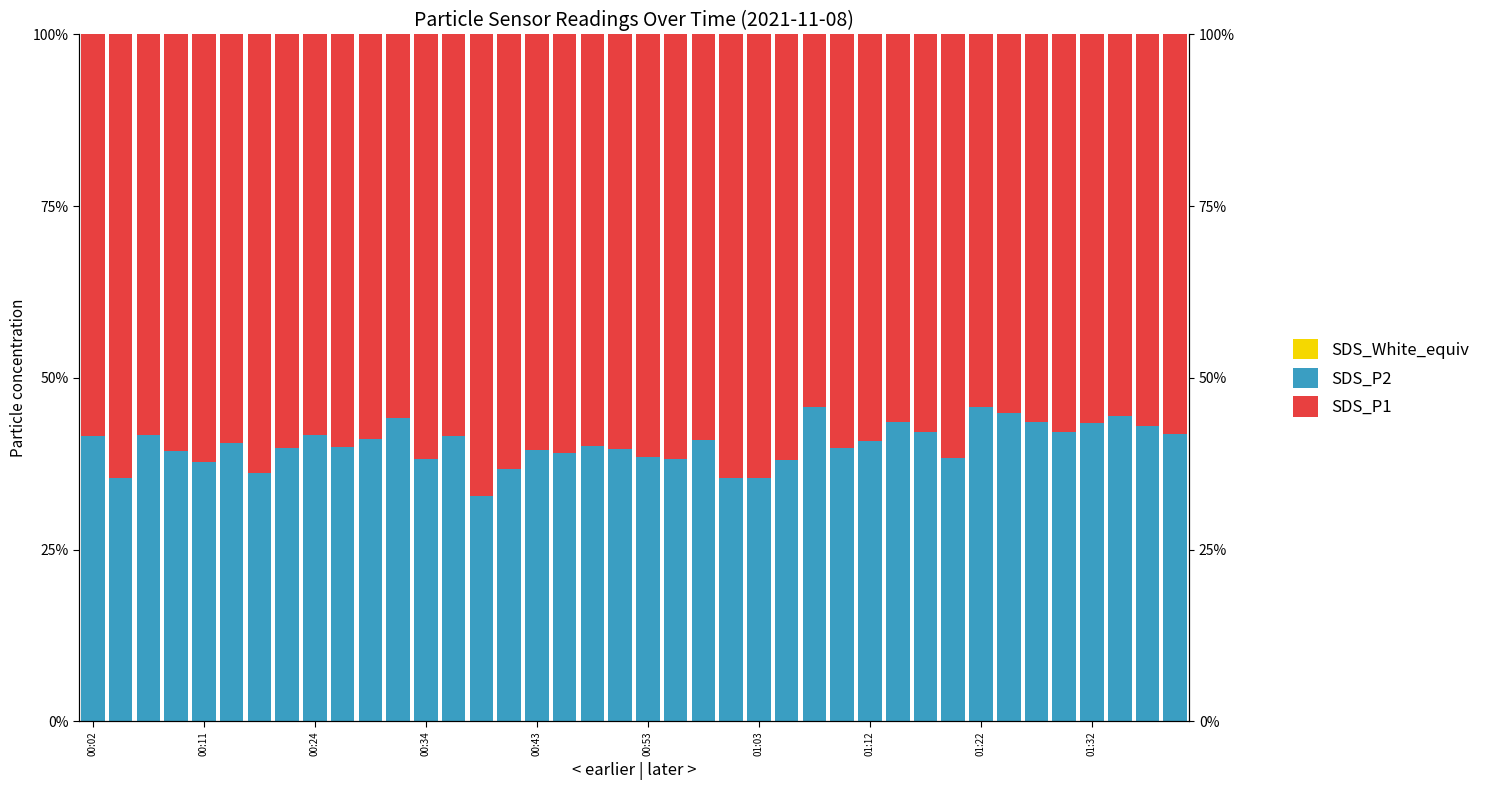

At which category is the sum across all series the highest?

01:12